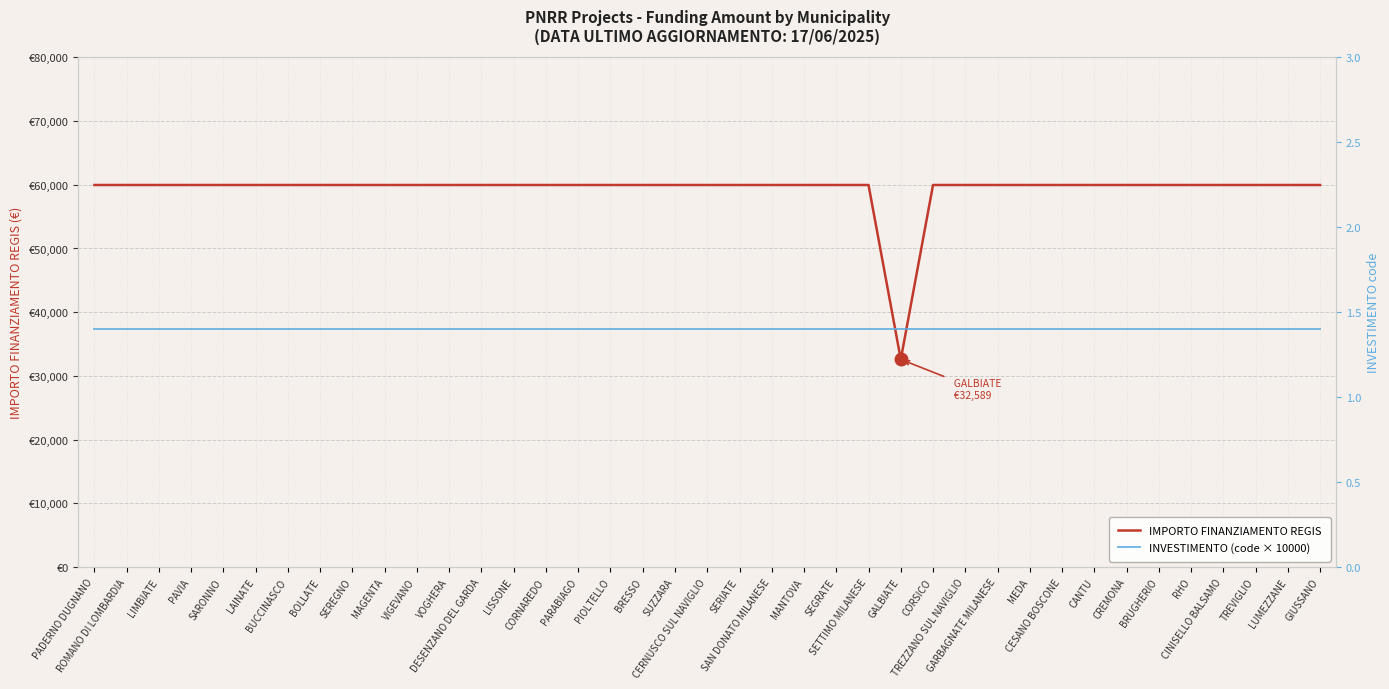

True or false: INVESTIMENTO (code × 10000) has a value of 14000 at RHO.

True